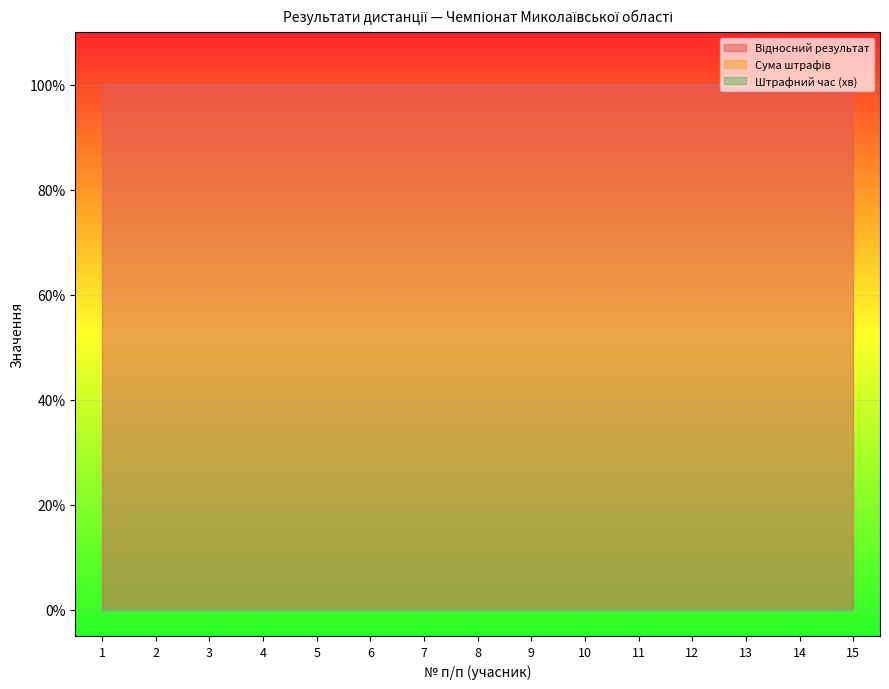

Is it true that Сума штрафів equals 0.0 at 4?

True